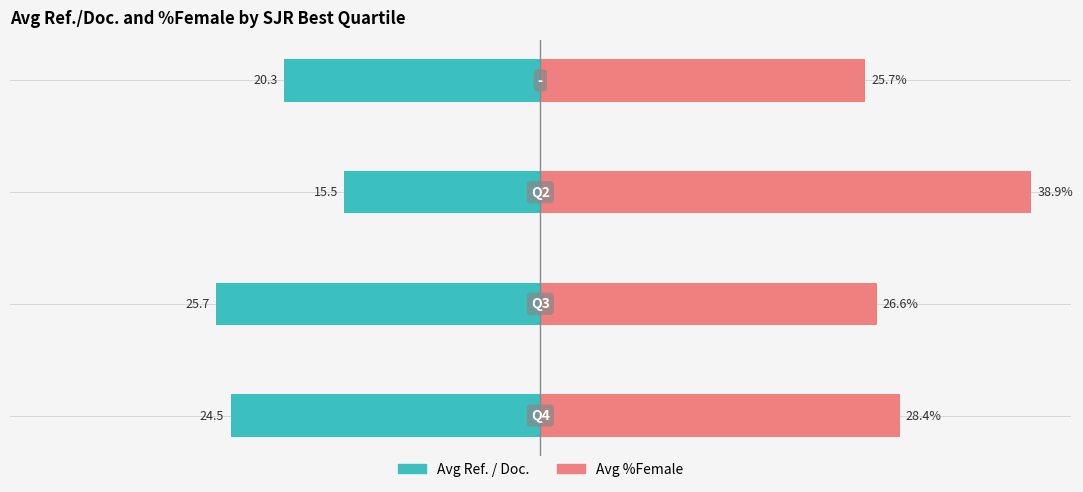

What are all the series names shown in the legend?

Avg Ref. / Doc., Avg %Female